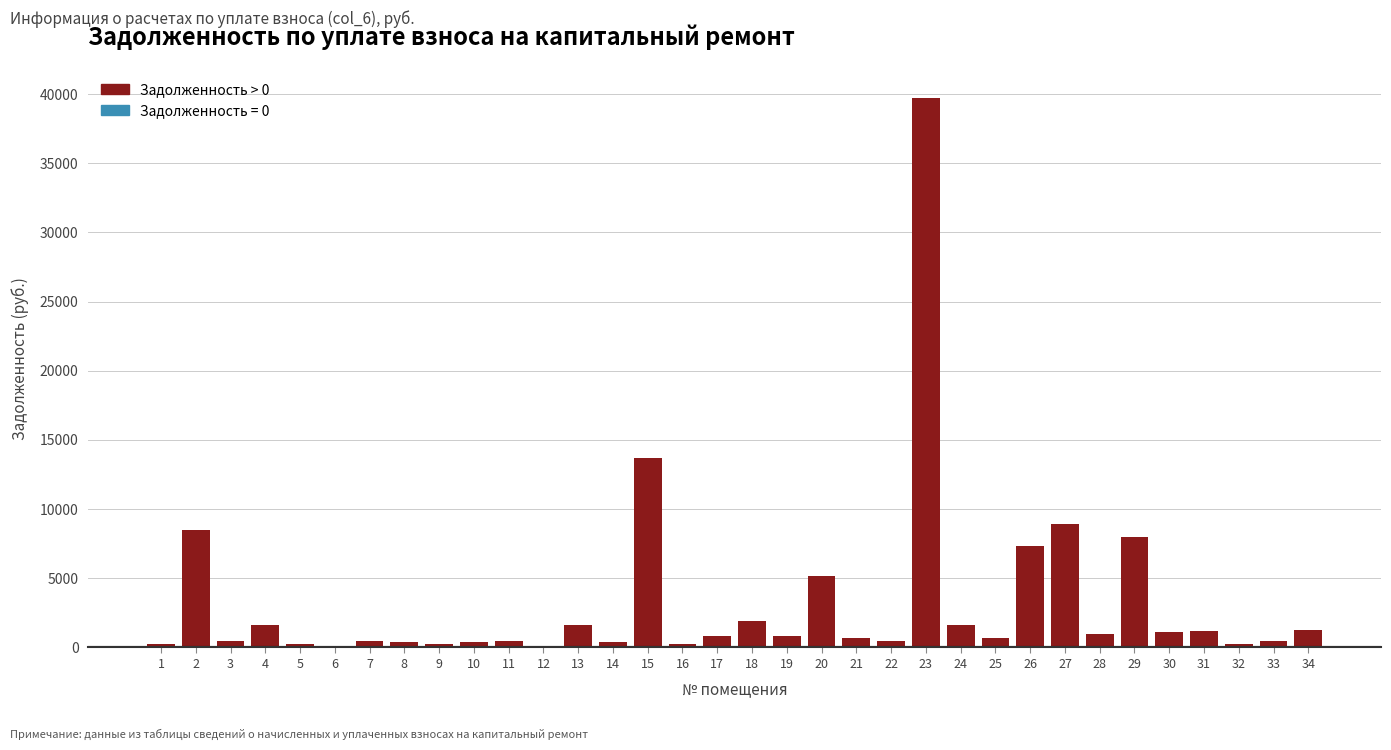

What is the sum of all values?

110499.1